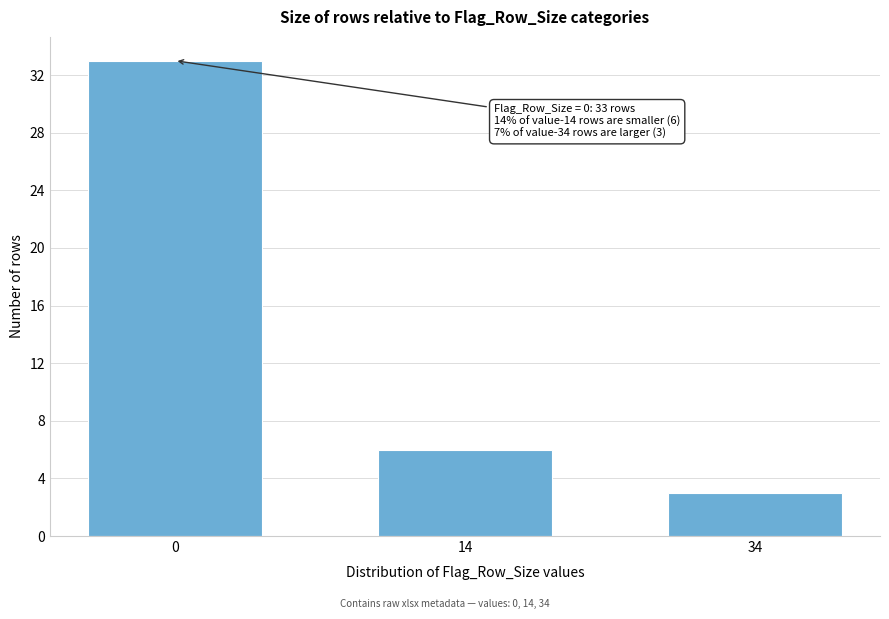

Reading right to left, what are all the values shown in this chart?

3	6	33